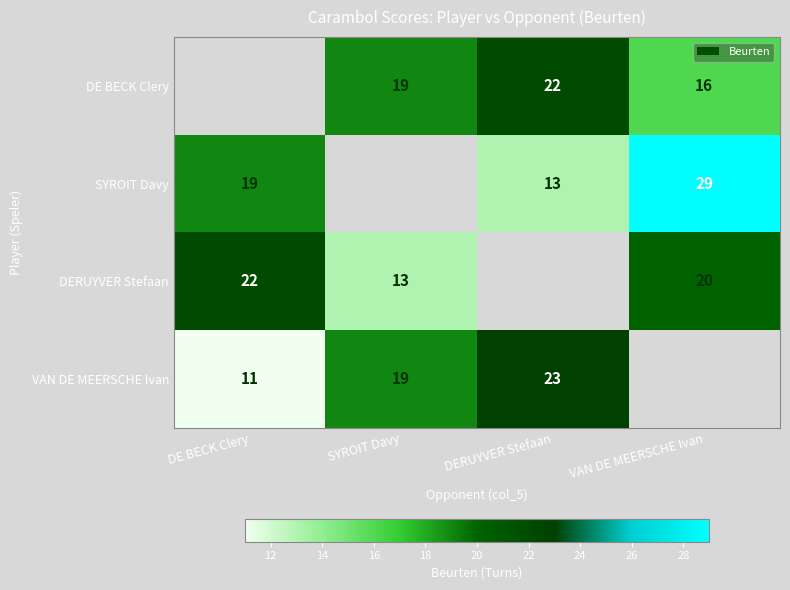

What is the difference between the DERUYVER Stefaan values at SYROIT Davy and DE BECK Clery?

9